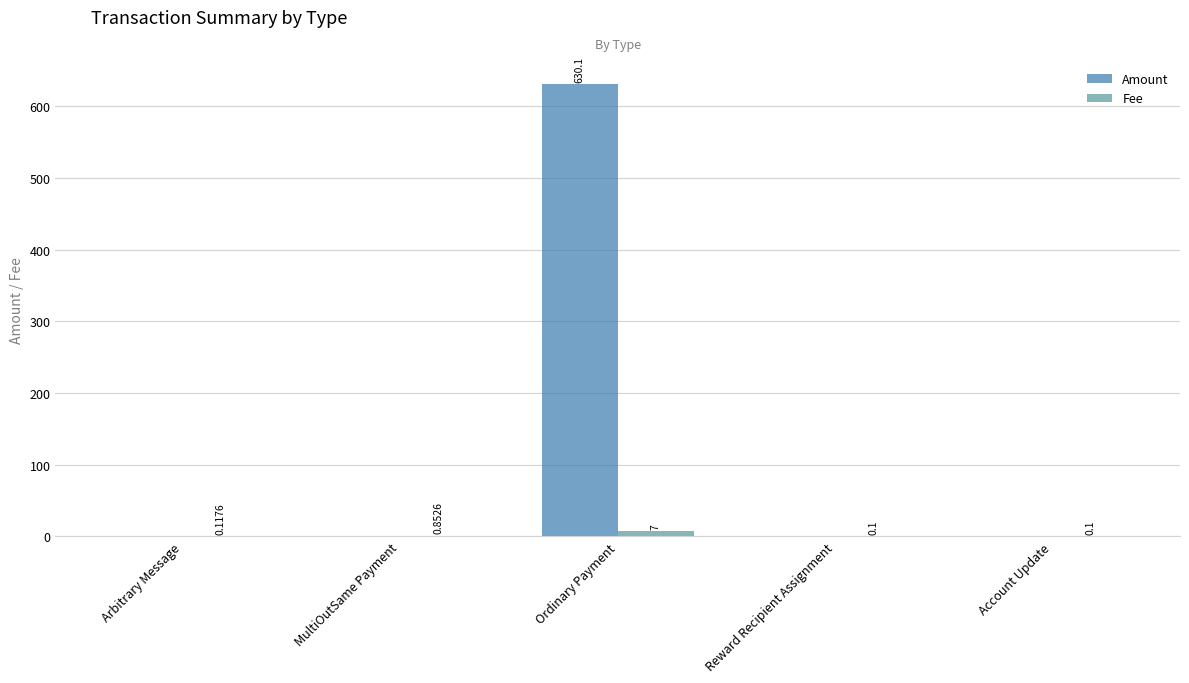

Between Ordinary Payment and Reward Recipient Assignment, which series saw the biggest shift?

Amount